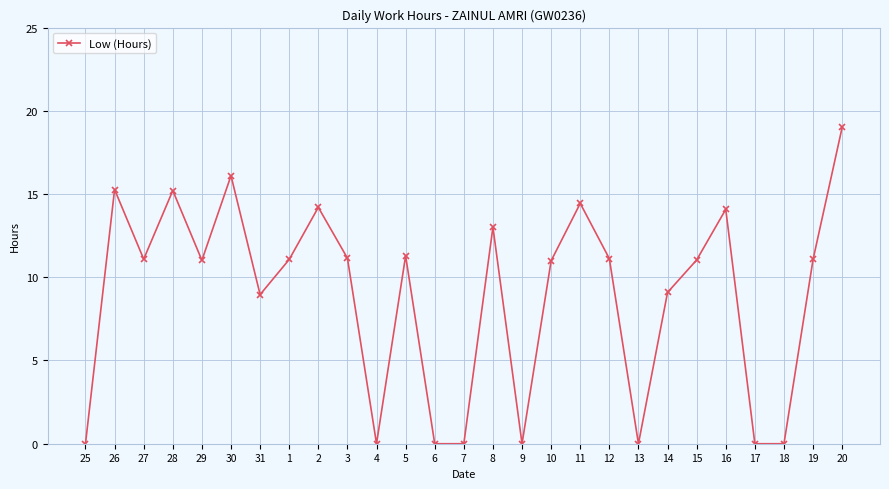

How many points are higher than both their immediate neighbors (excluding endpoints)?

8